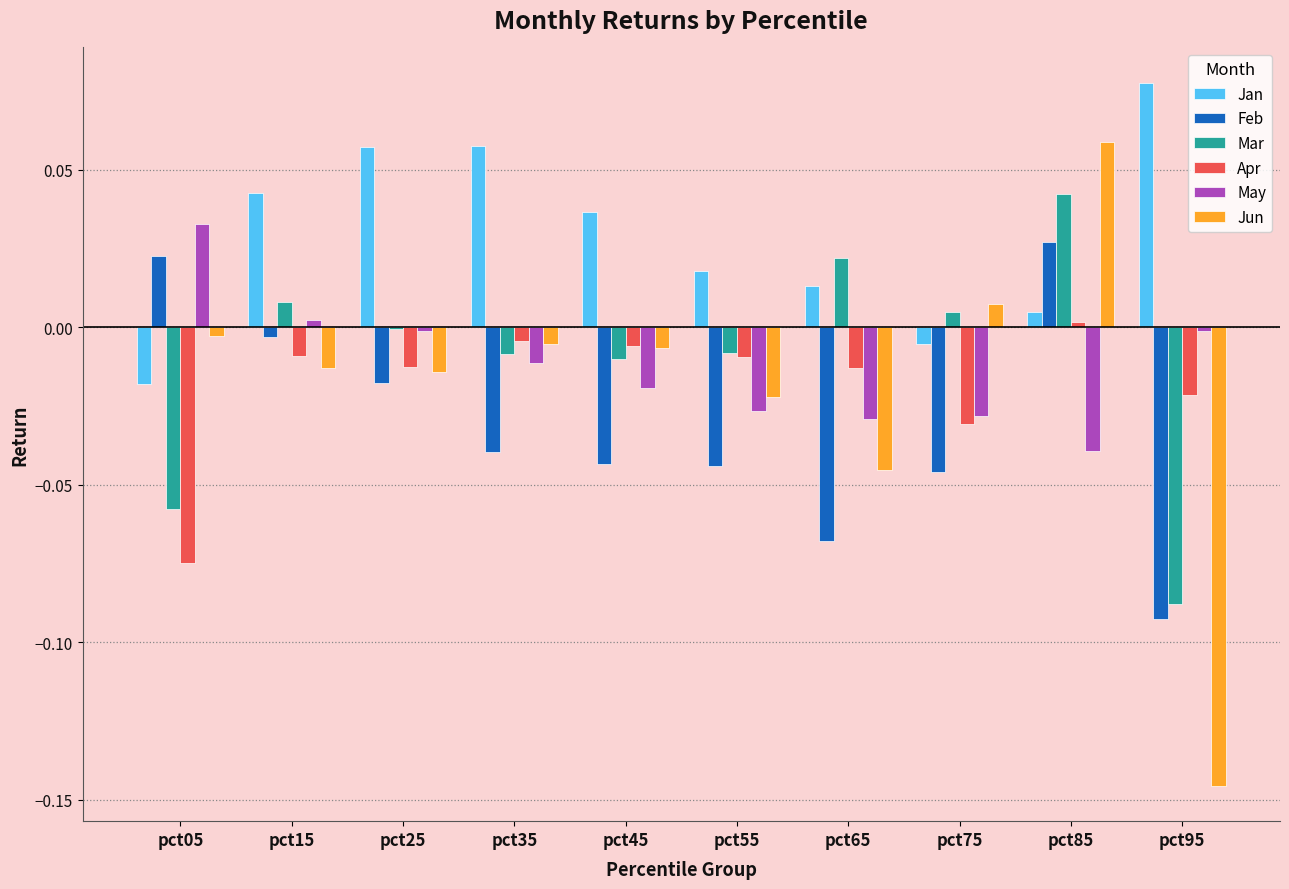

Which series has the largest total across all categories?

Jan